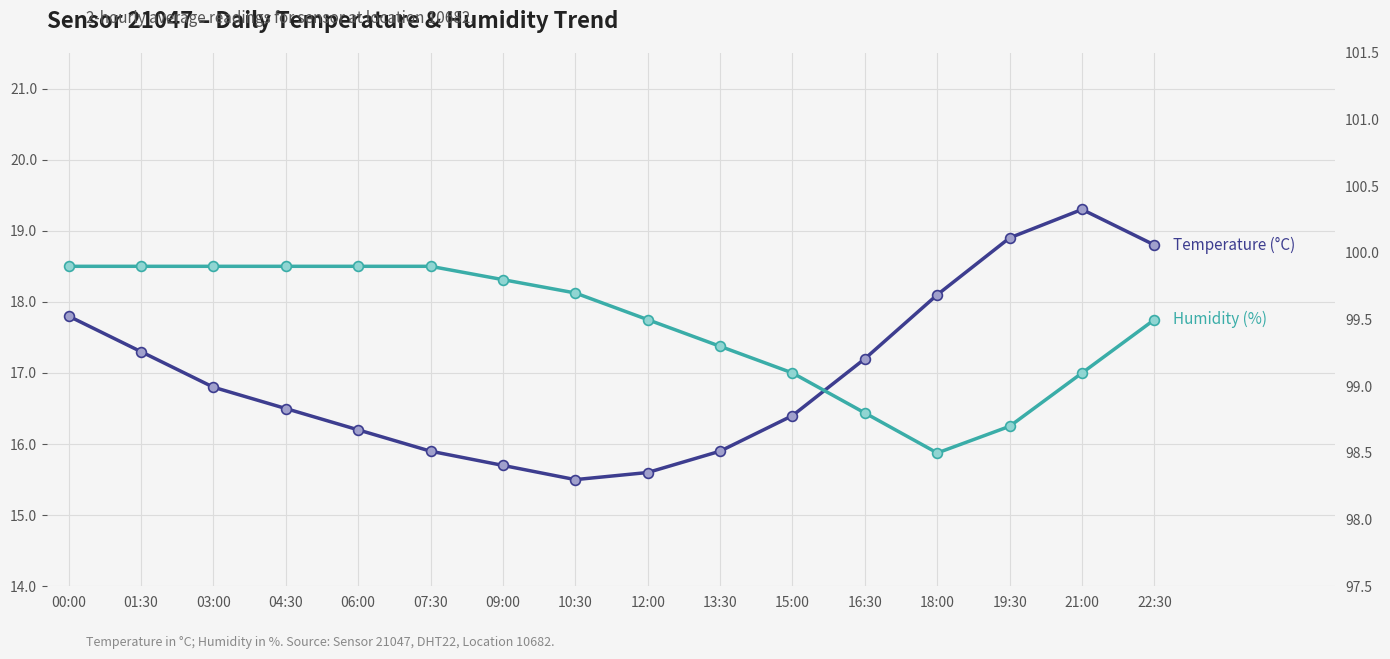

Which series contains the highest Y value?

humidity